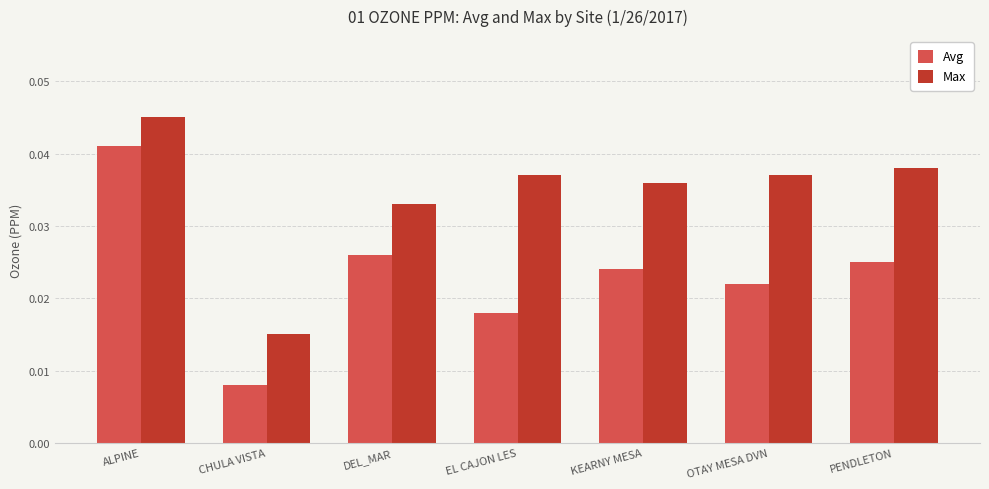

Rank the series at DEL_MAR from highest to lowest value.

Max, Avg